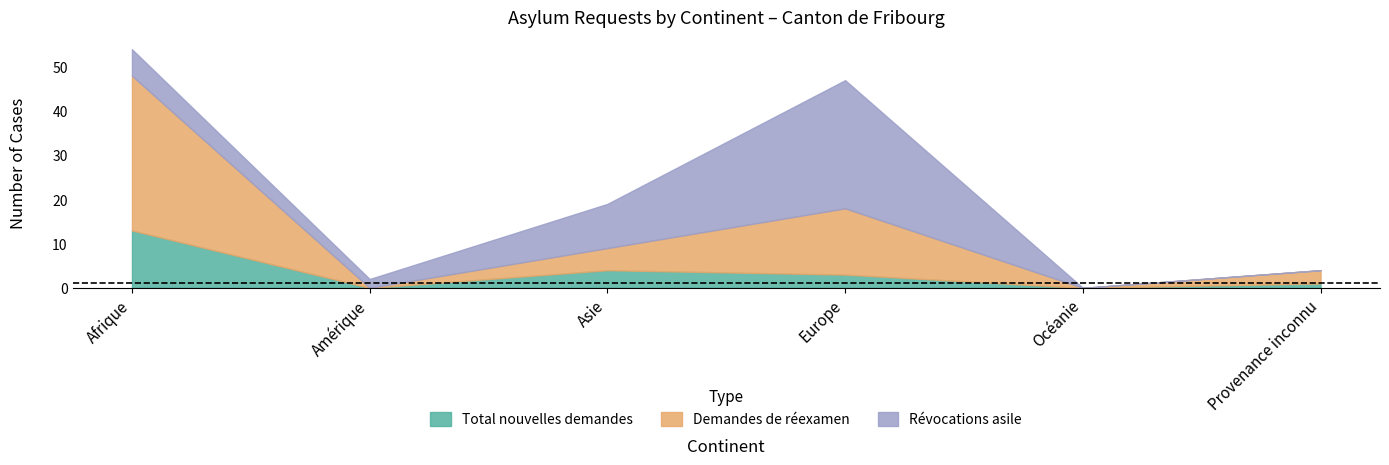

True or false: Révocations asile has a value of 3 at Afrique.

False